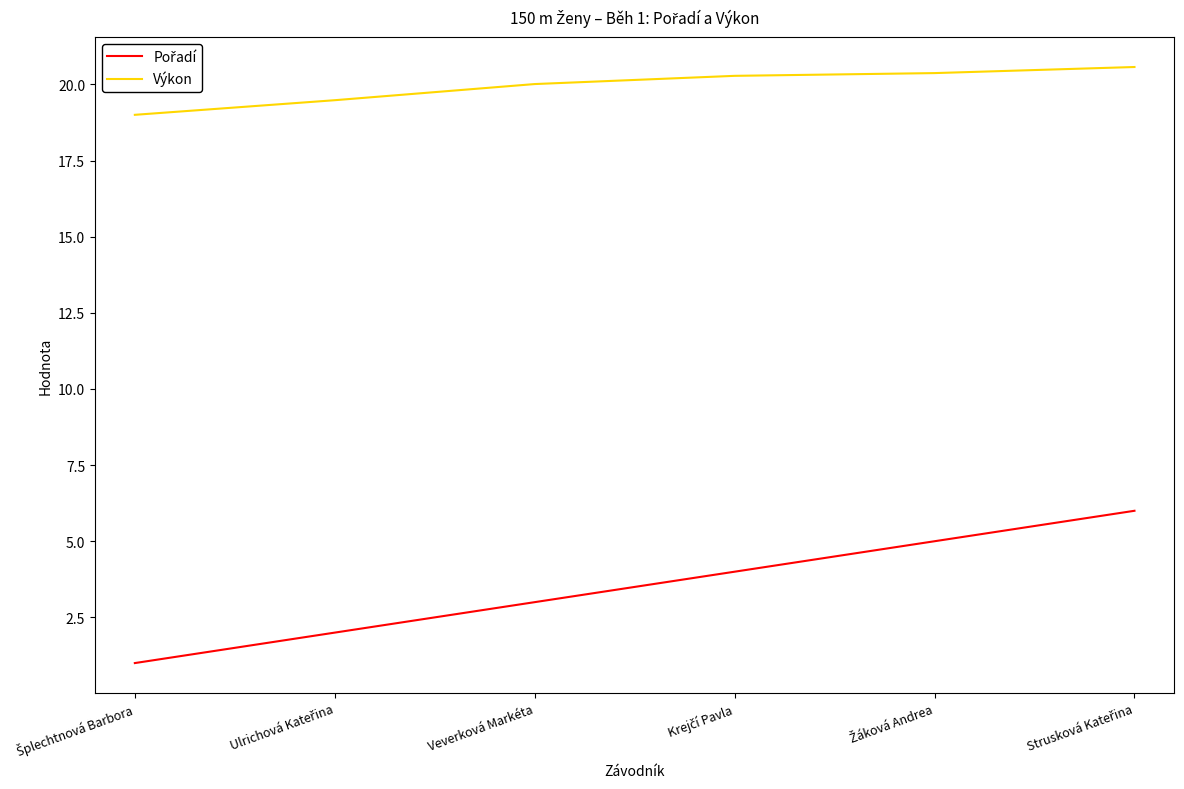

True or false: Výkon has a value of 34.6 at Veverková Markéta.

False